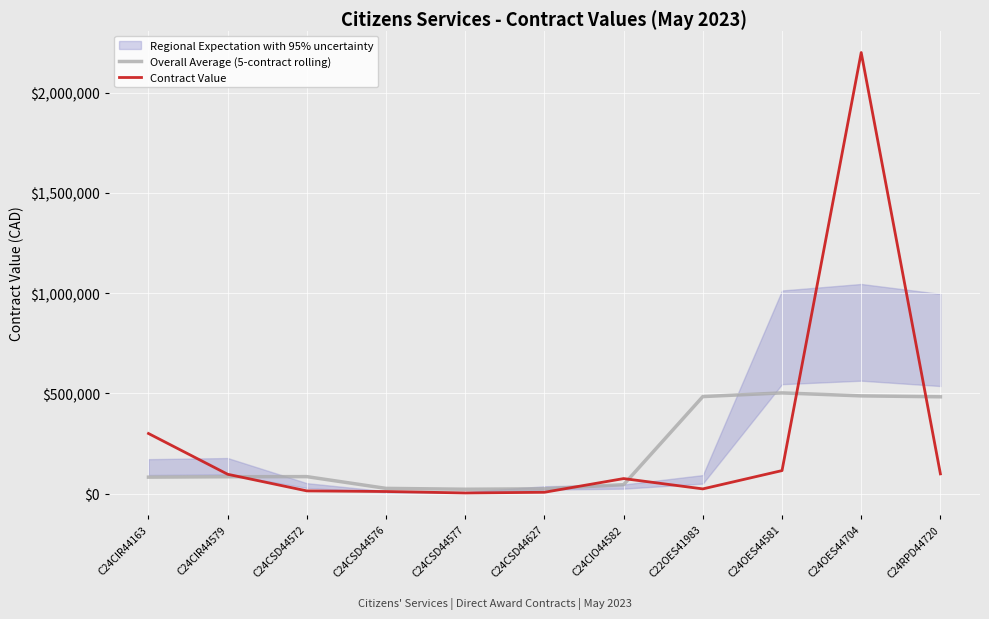

Which label corresponds to the largest value in the chart?

C24OES44704